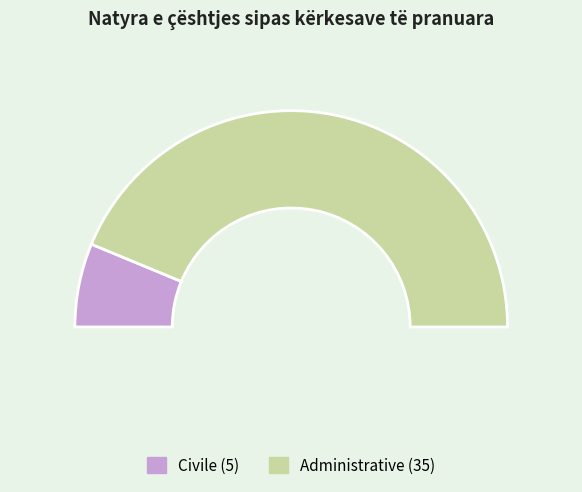

Which category accounts for the majority?

Administrative